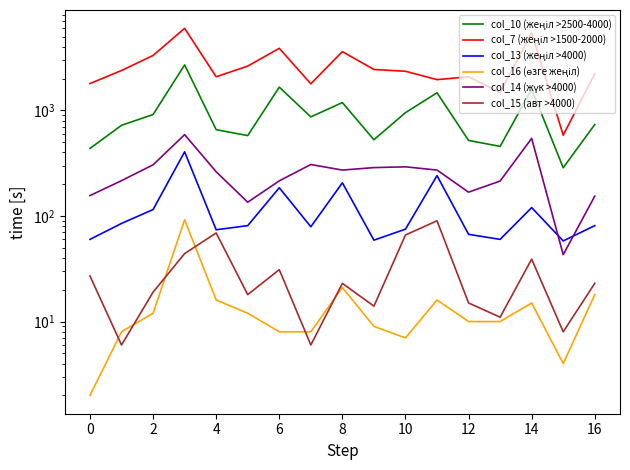

What is the average value of the col_7 (жеңіл >1500-2000) series?

2702